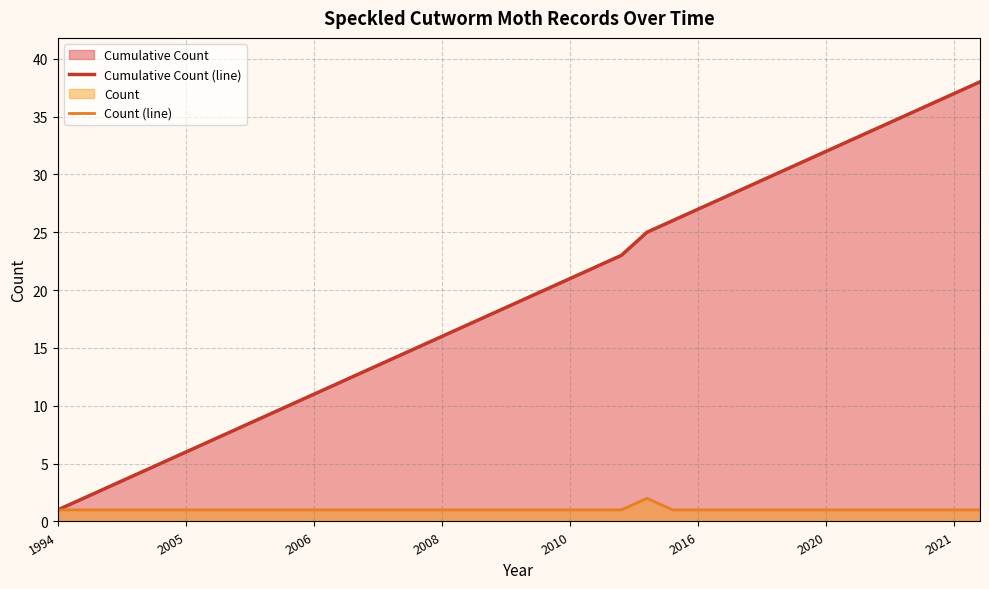

Which series has the largest total across all categories?

Cumulative Count (line)